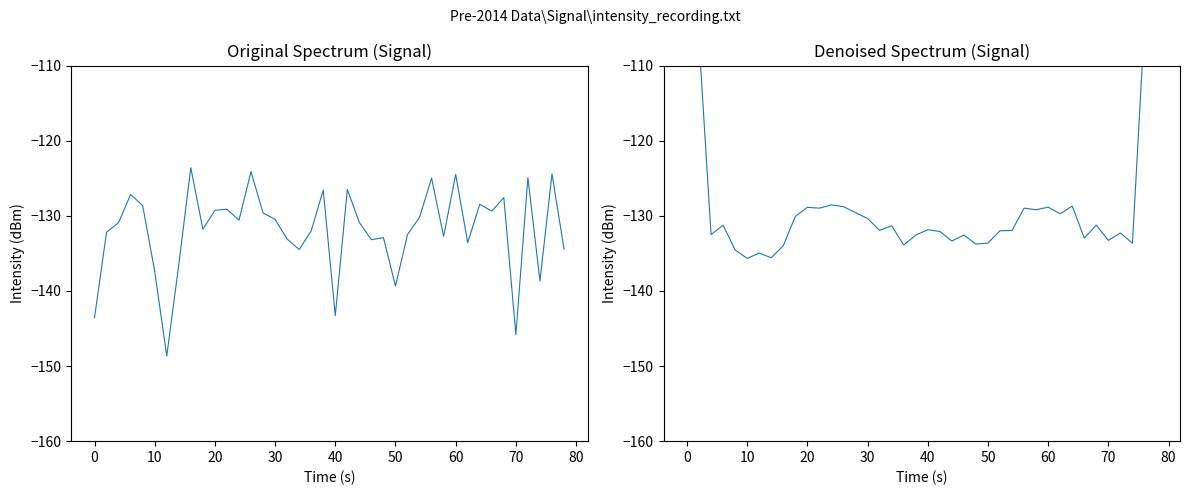

Between 24 and 10, which is larger?

10